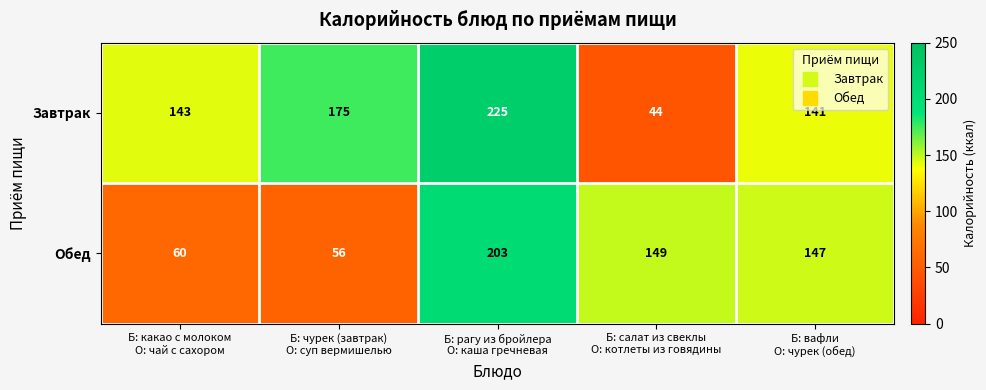

What is the difference between the second highest and minimum values in the Завтрак series?

131